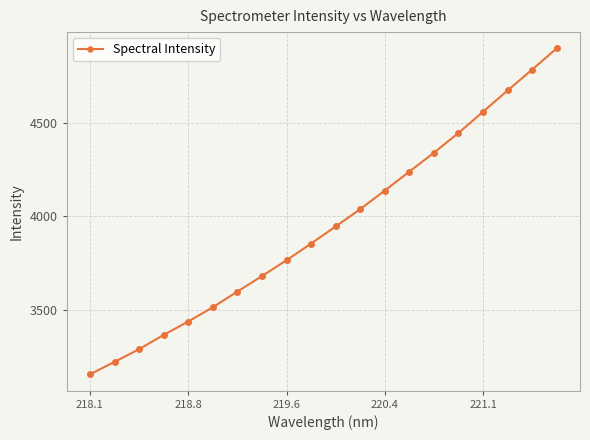

What is the greatest value displayed?

4895.2